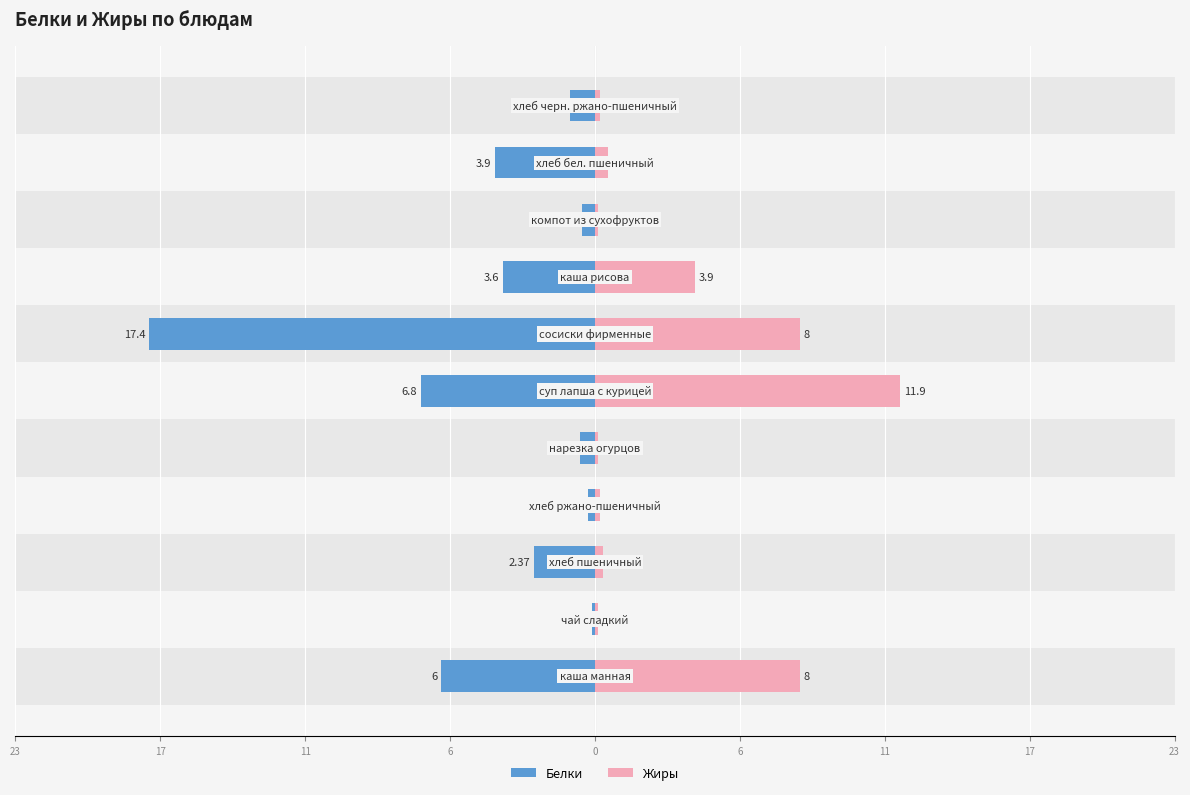

What is the difference between the highest and lowest values at 6?

0.5